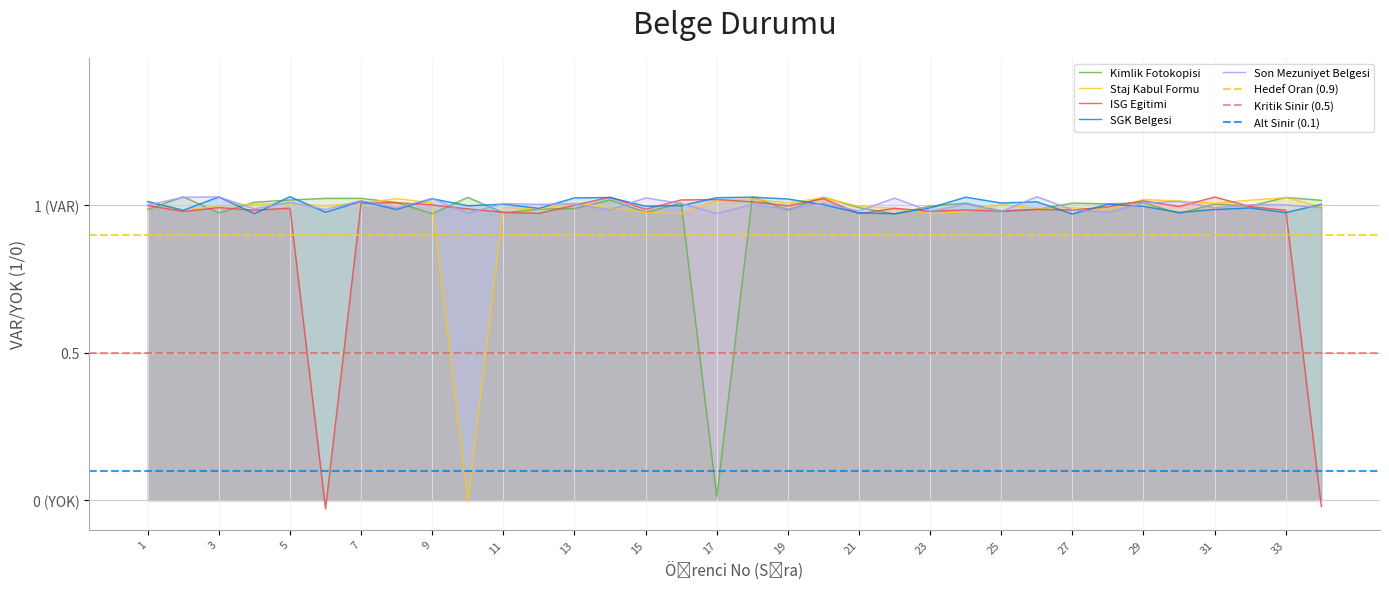

How many values in the Staj Kabul Formu series are below 1?

17